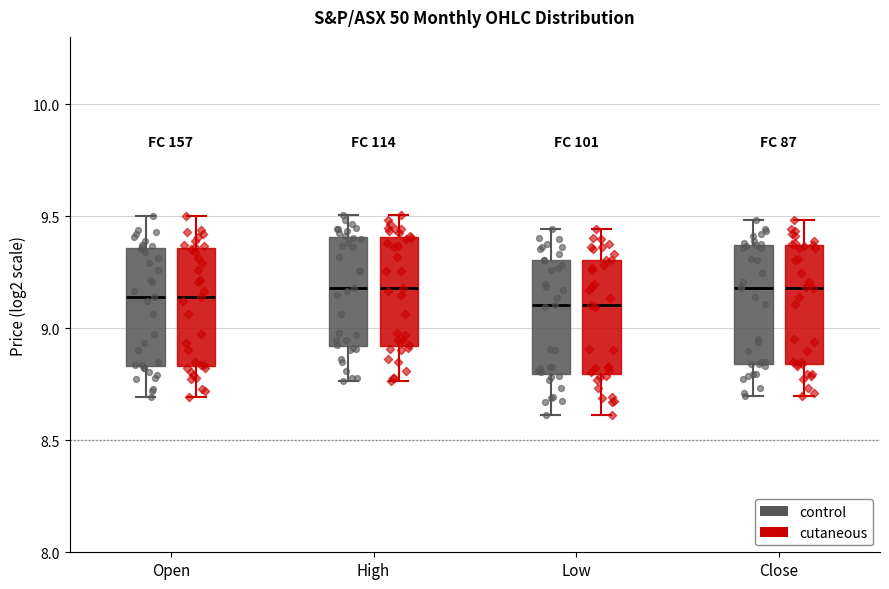

Reading left to right, transcribe this box plot: for each box, give where its median line is, the range the box spans, and where its two whiskers end, as read against the y-axis. The values are not printed on the chart, so give them approximately, as read against the axis.

Open (control): median 9.15, box 8.85 to 9.35, whiskers 8.70 to 9.50
Open (cutaneous): median 9.15, box 8.85 to 9.35, whiskers 8.70 to 9.50
High (control): median 9.20, box 8.90 to 9.40, whiskers 8.75 to 9.50
High (cutaneous): median 9.20, box 8.90 to 9.40, whiskers 8.75 to 9.50
Low (control): median 9.10, box 8.80 to 9.30, whiskers 8.60 to 9.45
Low (cutaneous): median 9.10, box 8.80 to 9.30, whiskers 8.60 to 9.45
Close (control): median 9.20, box 8.85 to 9.35, whiskers 8.70 to 9.50
Close (cutaneous): median 9.20, box 8.85 to 9.35, whiskers 8.70 to 9.50